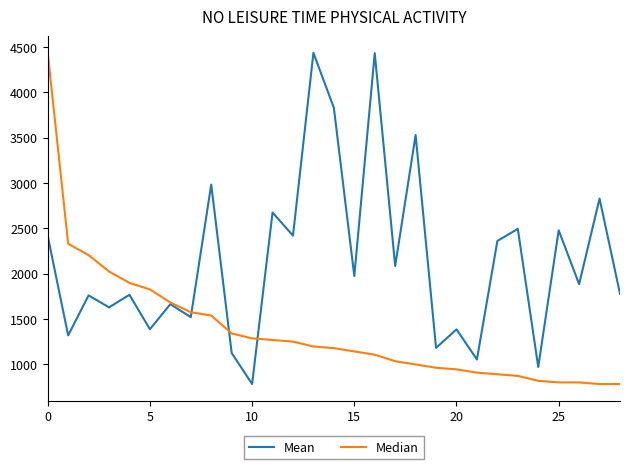

True or false: Mean has more than 1 points higher than both neighbors.

True